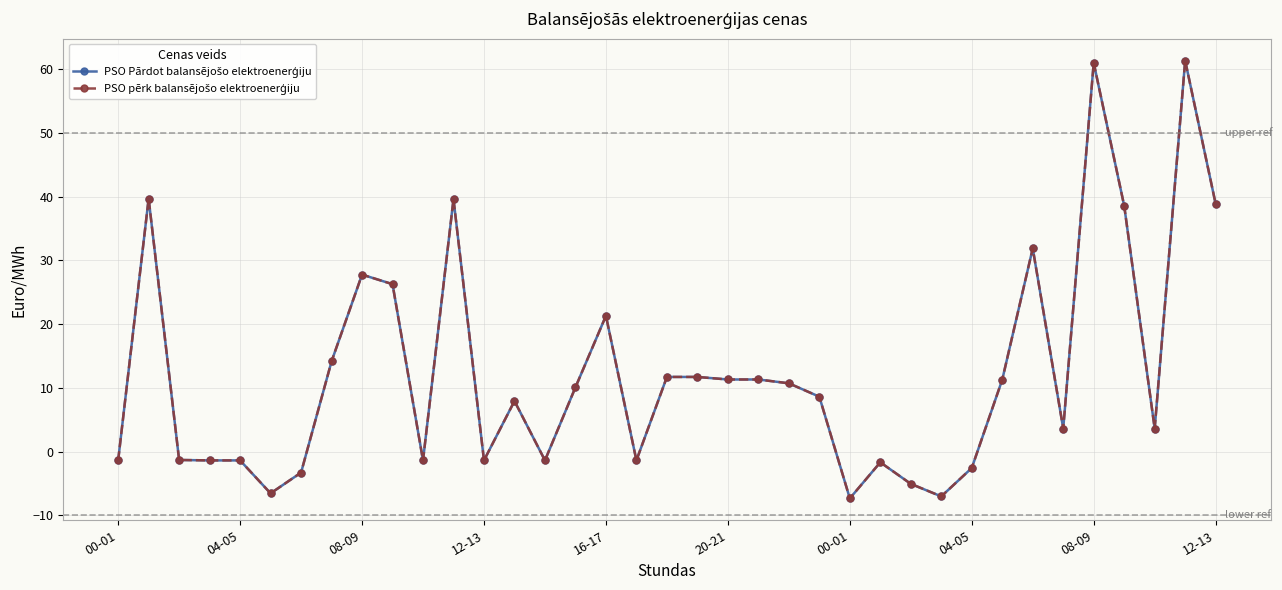

True or false: PSO Pārdot balansējošo elektroenerģiju and PSO pērk balansējošo elektroenerģiju intersect in this chart.

False